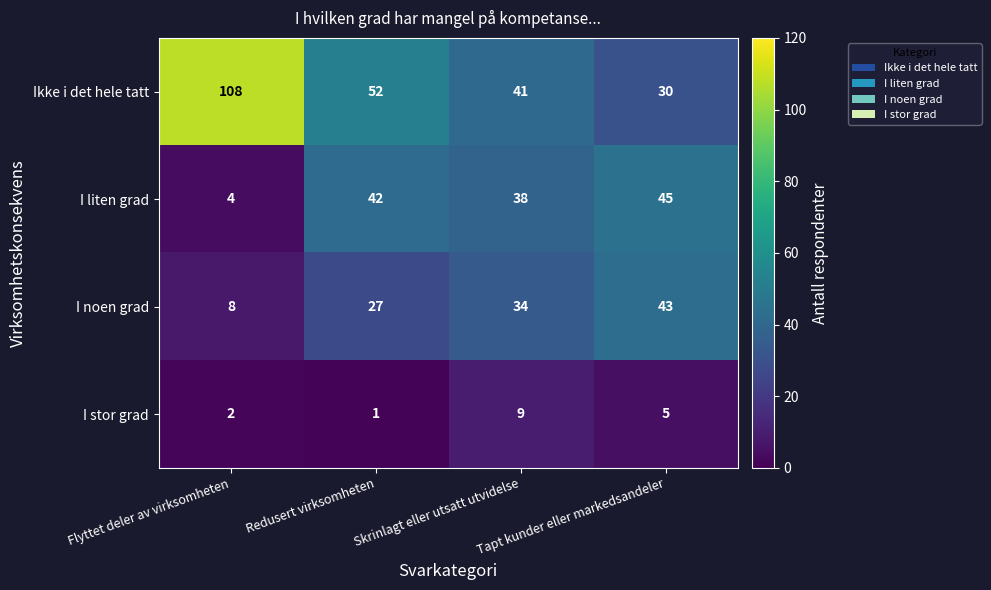

The I noen grad series shows 74 at Tapt kunder eller markedsandeler. True or false?

False